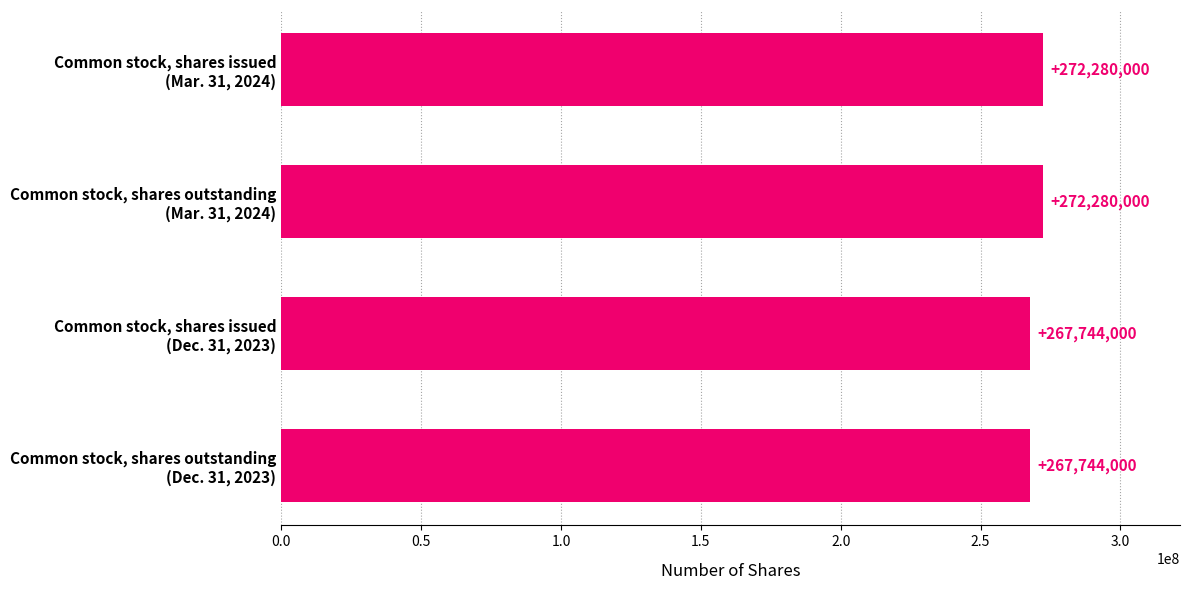

How many values are between 267744000 and 272280000?

4